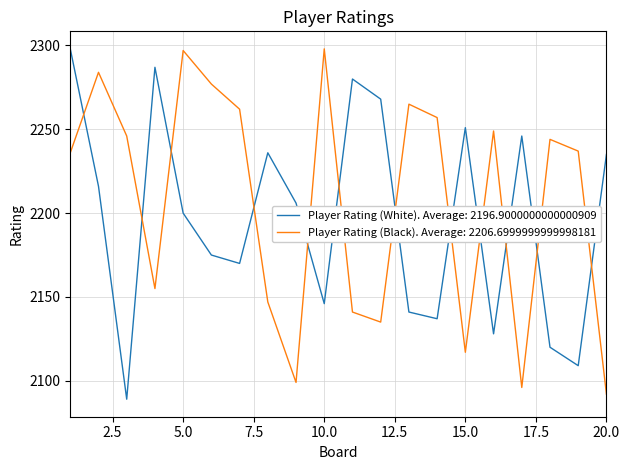

Rank the series by their average value, from lowest to highest.

Player Rating (White). Average: 2196.9000000000000909, Player Rating (Black). Average: 2206.6999999999998181